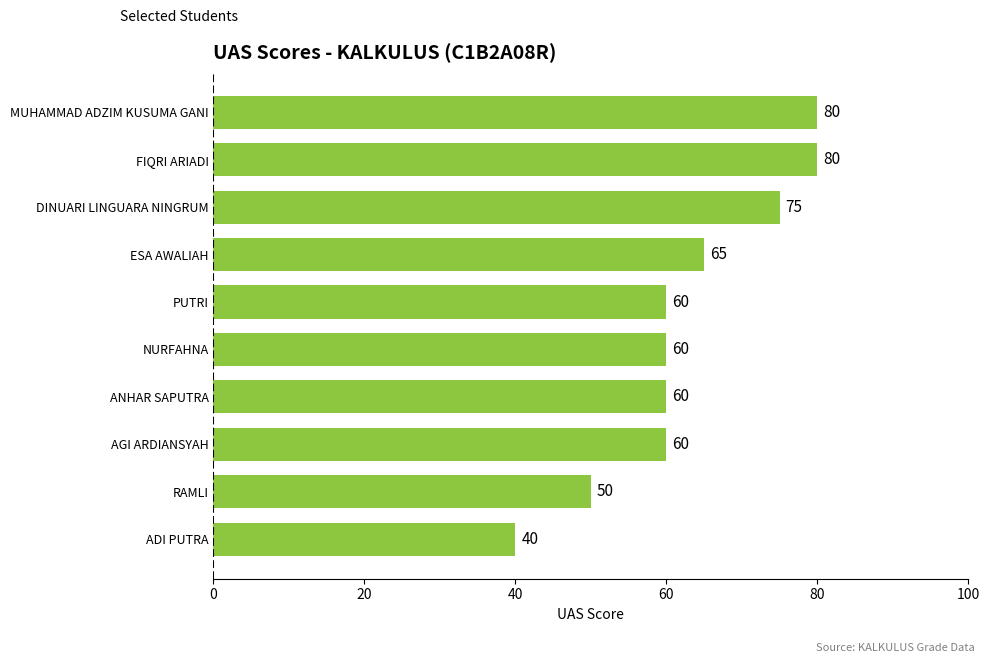

Read the value at MUHAMMAD ADZIM KUSUMA GANI, to the nearest 10.

80